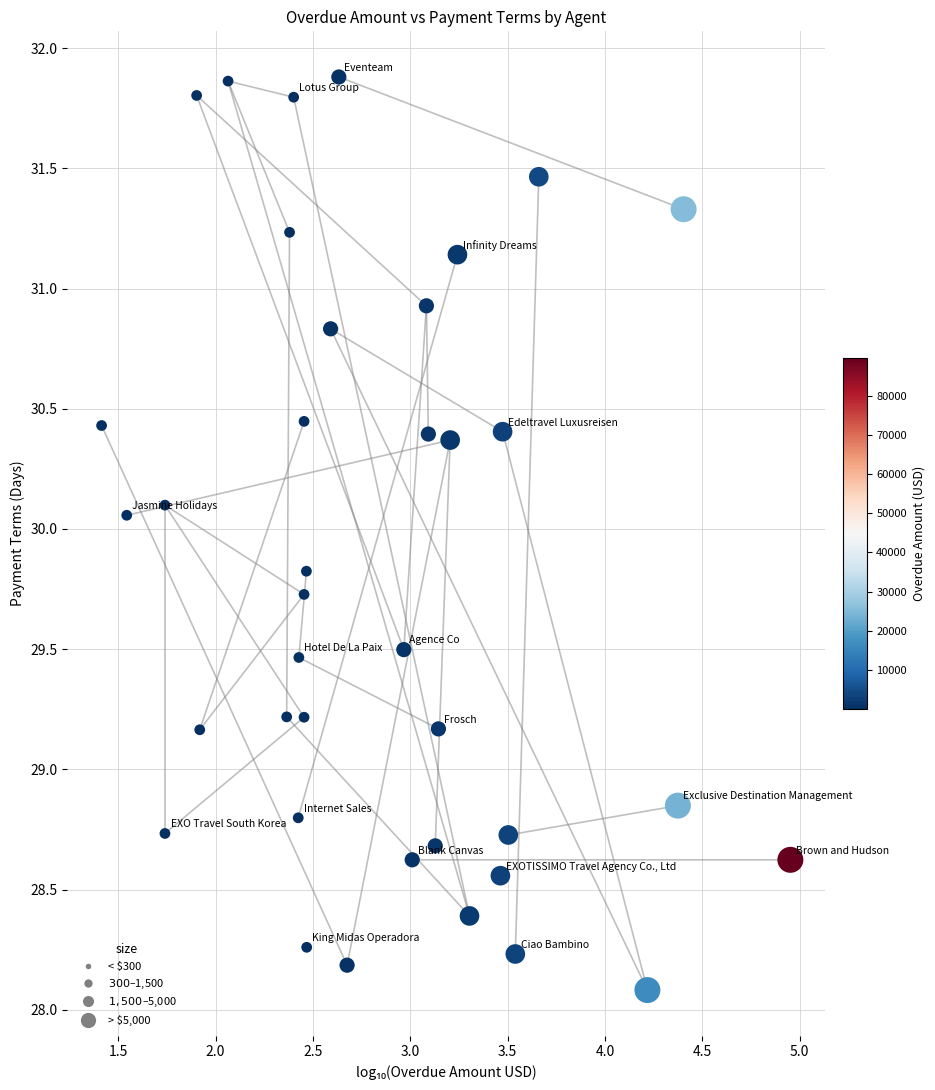

What is the range of X values (max minus min)?

3.5